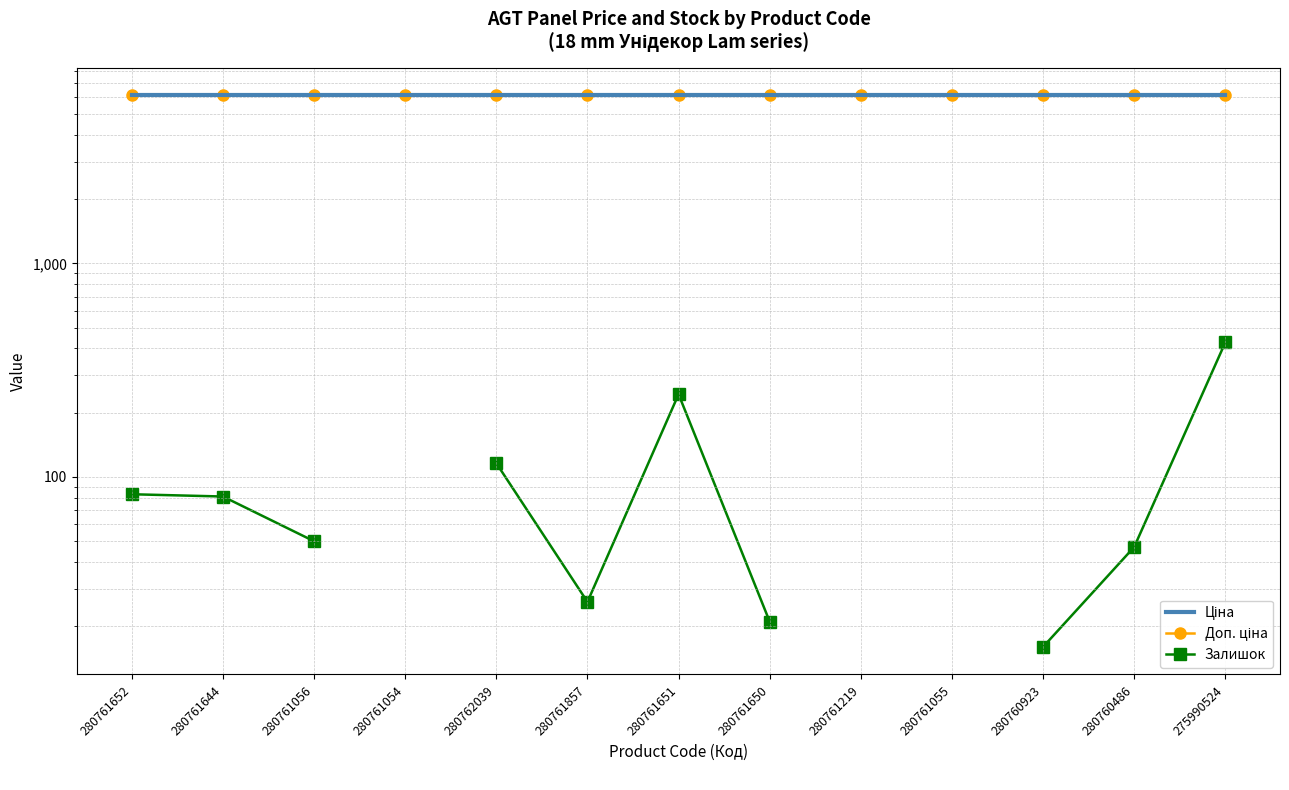

What is the minimum value for Ціна?

6143.2